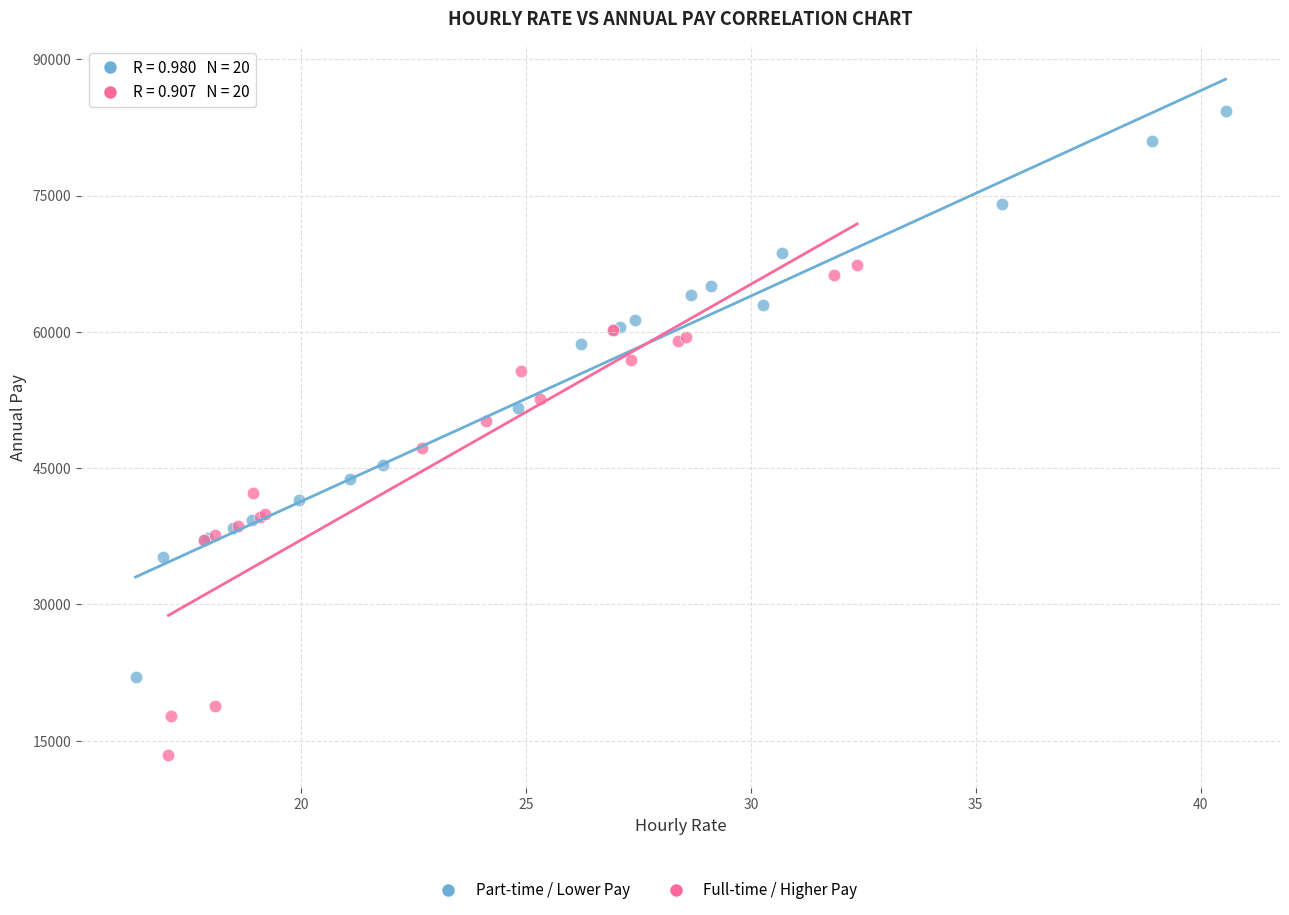

Which series contains the lowest Y value?

Full-time / Higher Pay